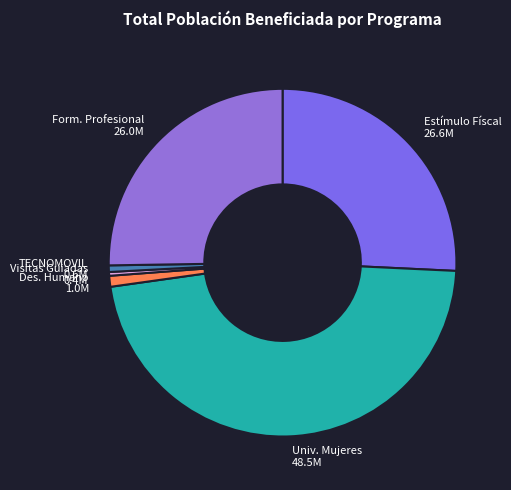

Do TECNOMOVIL 0.6M and Des. Humano 1.0M together represent more than half of the pie?

No